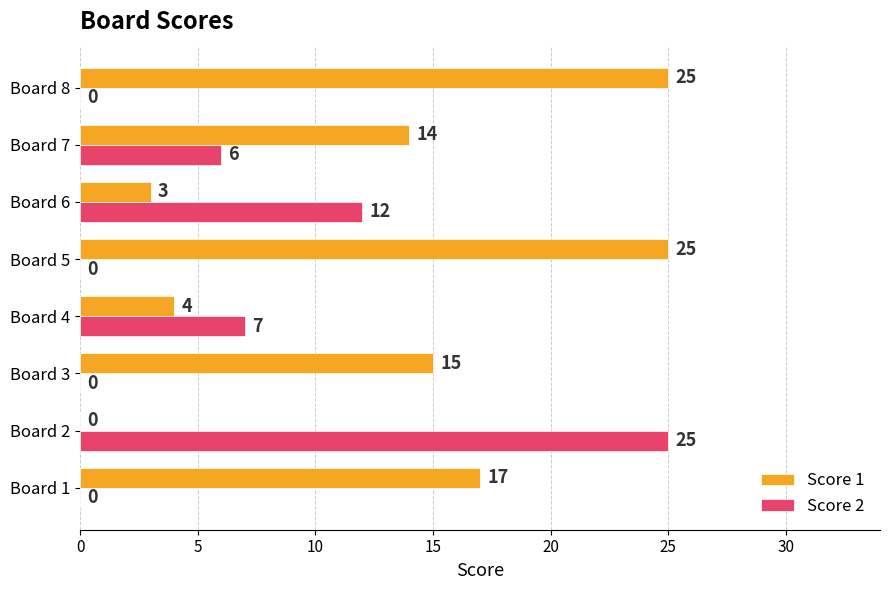

Where is Score 2 nearest to the value 12?

Board 6